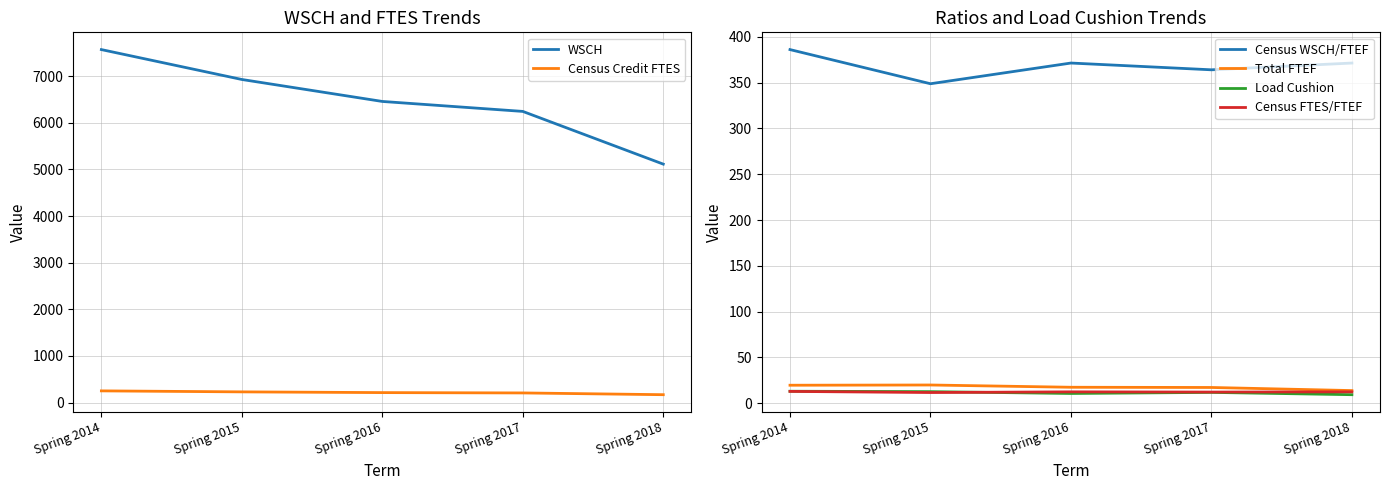

True or false: Census FTES/FTEF and WSCH cross at least once.

False